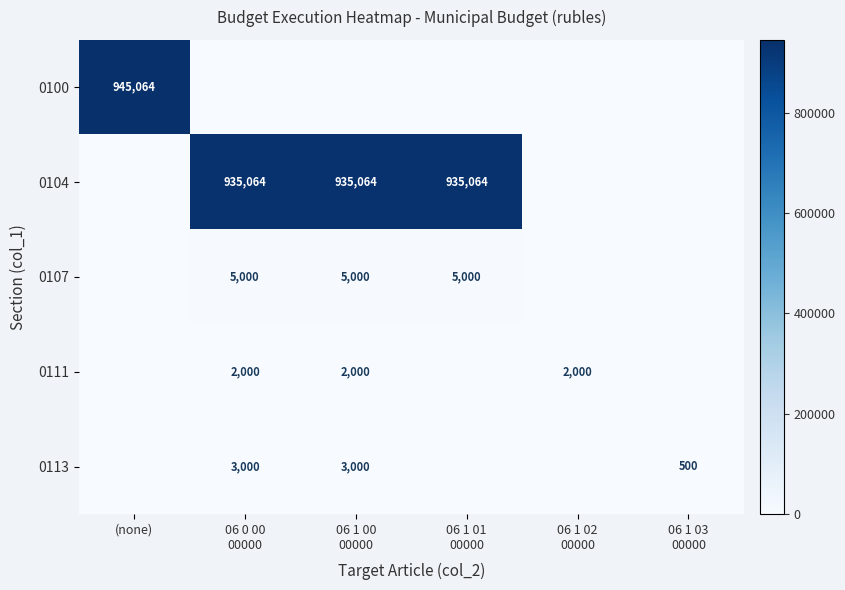

Rank the categories by 0100 value from lowest to highest.

06 0 00 00000, 06 1 00 00000, 06 1 01 00000, 06 1 02 00000, 06 1 03 00000, (none)